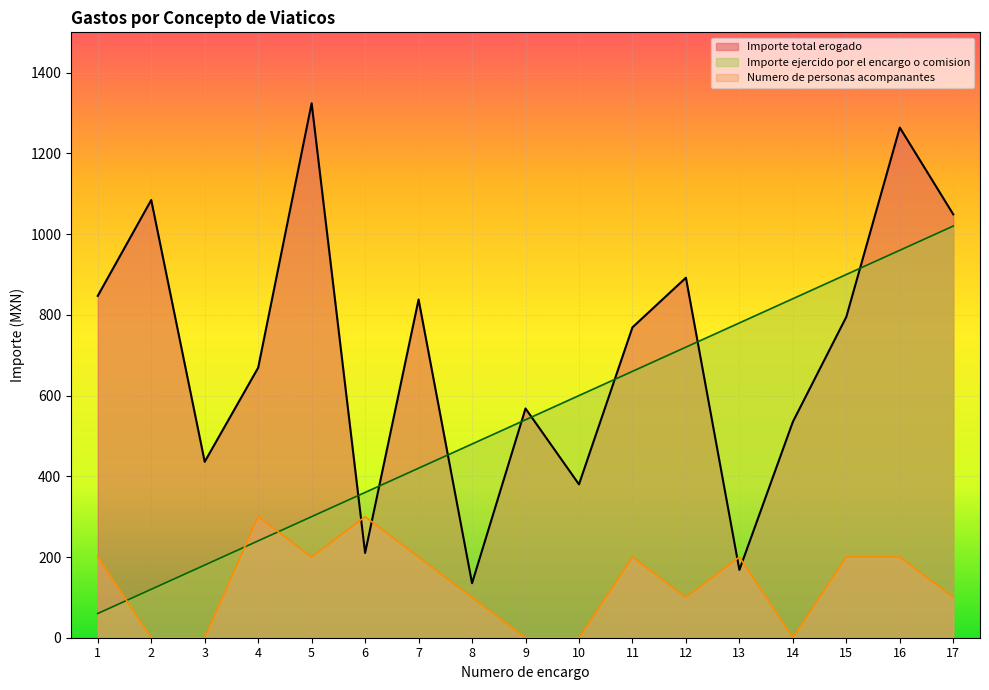

How many interior local valleys does the Numero de personas acompanantes series have?

3